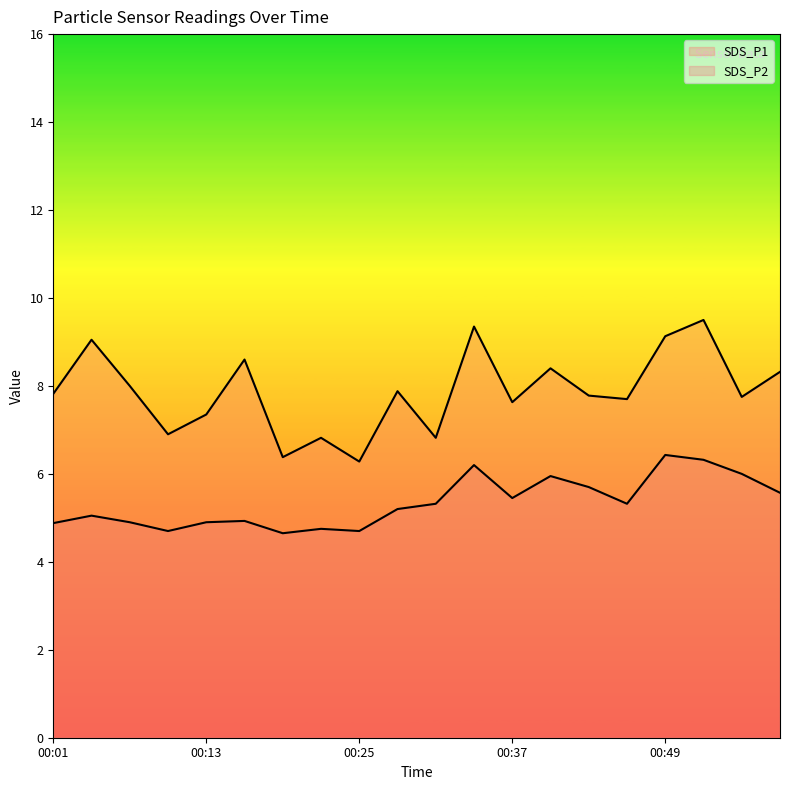

Which category has the lowest value in the SDS_P2 series?

00:19